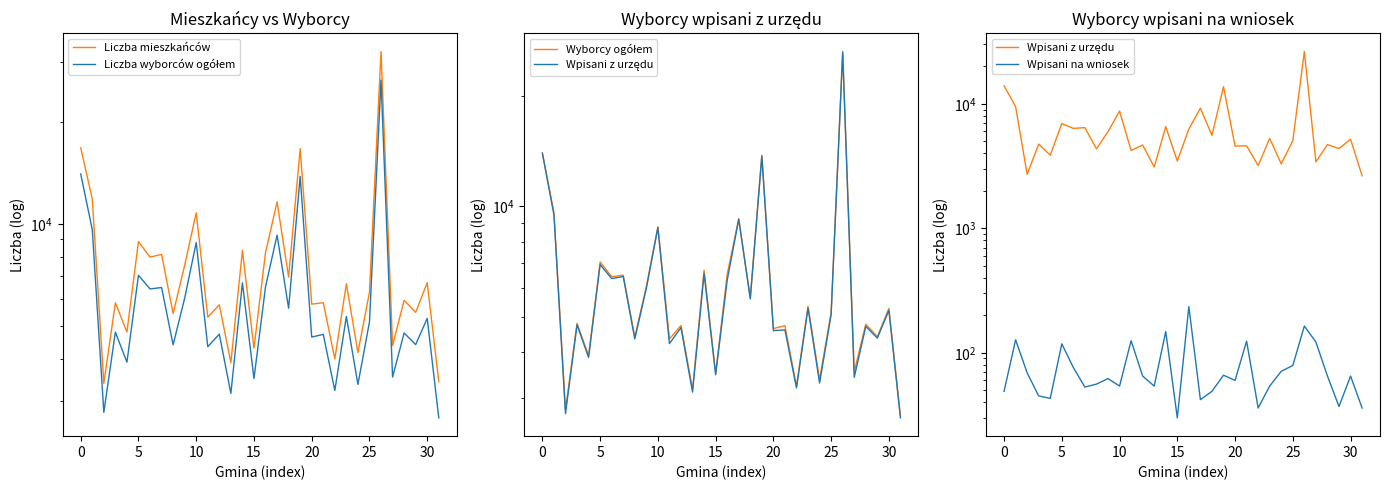

The value of Wpisani z urzędu at 23 is 5281. True or false?

True